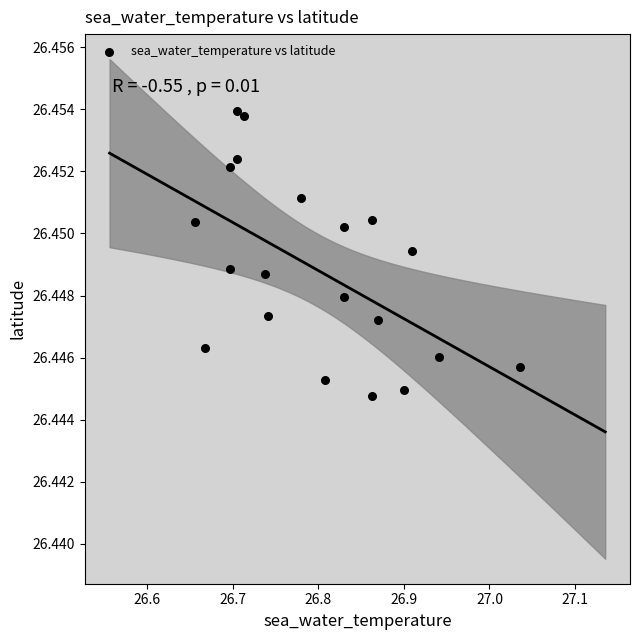

What is the range of X values (max minus min)?

0.4